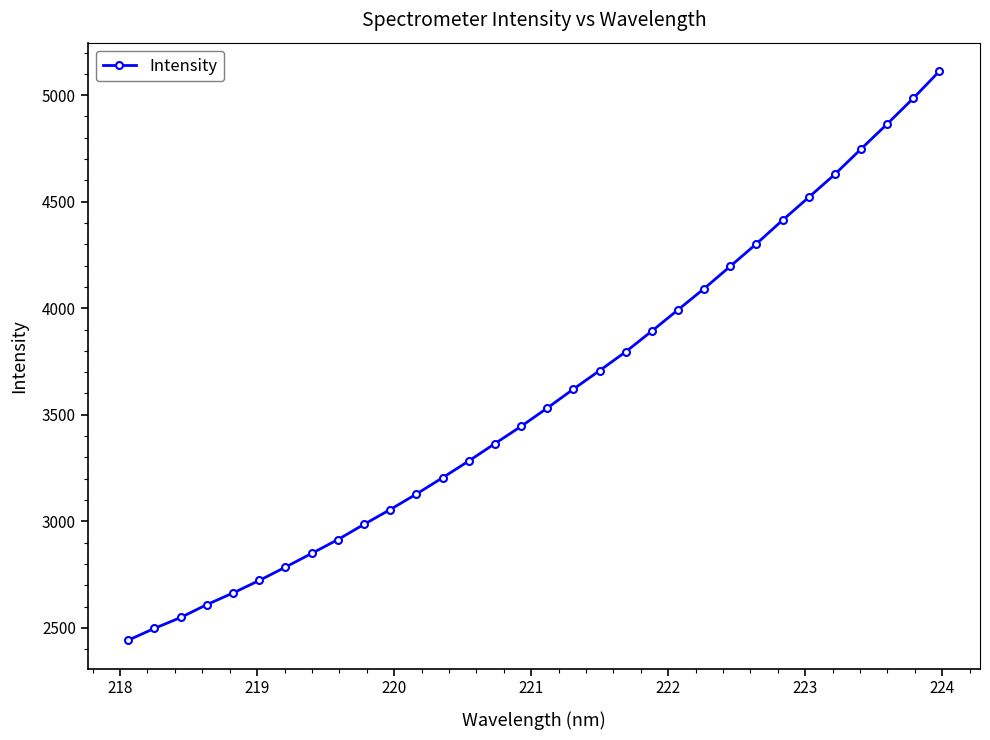

What is the maximum value shown in the chart?

5112.8